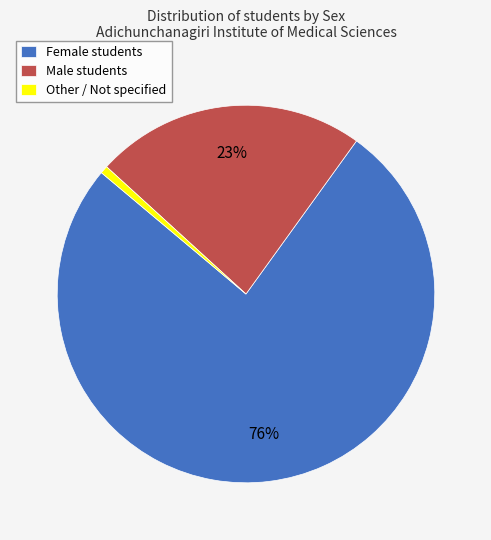

Combined, do Male students and Other / Not specified account for over 50%?

No